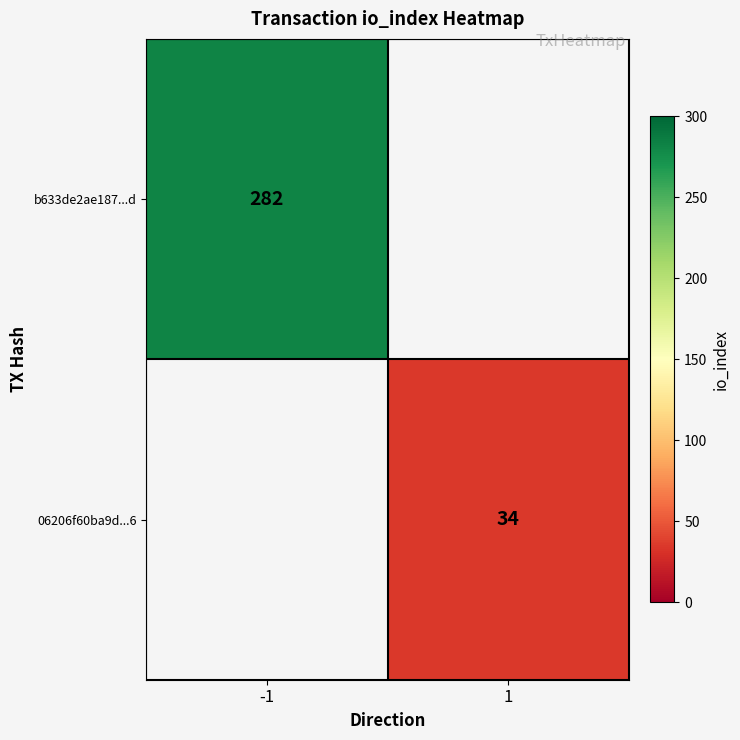

True or false: 06206f60ba9d...6 has a value of 34 at 1.

True